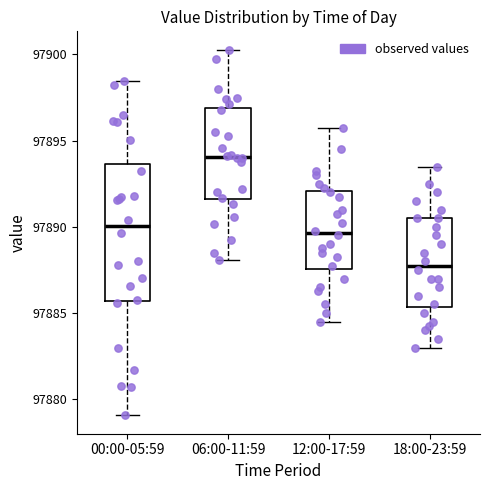

Reading left to right, transcribe this box plot: for each box, give where its median line is, the range the box spans, and where its two whiskers end, as read against the y-axis. The values are not printed on the chart, so give them approximately, as read against the axis.

00:00-05:59: median 97890.0, box 97885.5 to 97893.5, whiskers 97879.0 to 97898.5
06:00-11:59: median 97894.0, box 97891.5 to 97897.0, whiskers 97888.0 to 97900.5
12:00-17:59: median 97889.5, box 97887.5 to 97892.0, whiskers 97884.5 to 97896.0
18:00-23:59: median 97888.0, box 97885.5 to 97890.5, whiskers 97883.0 to 97893.5